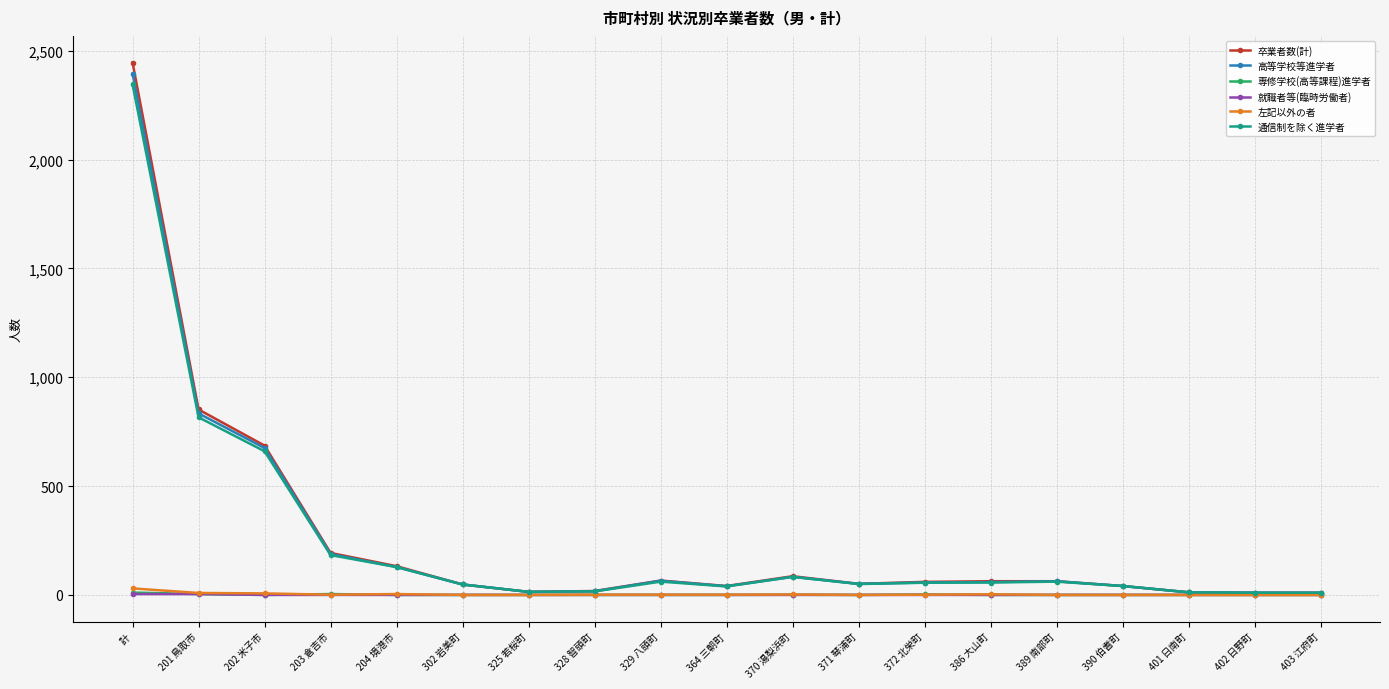

Count the number of categories in the chart.

19